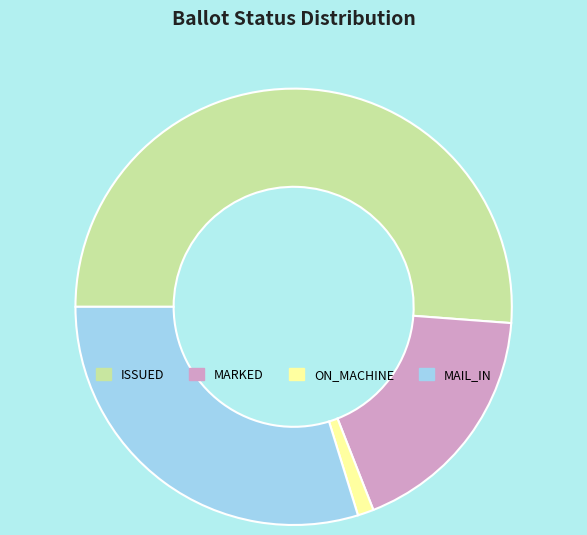

Between ISSUED and ON_MACHINE, which is larger?

ISSUED